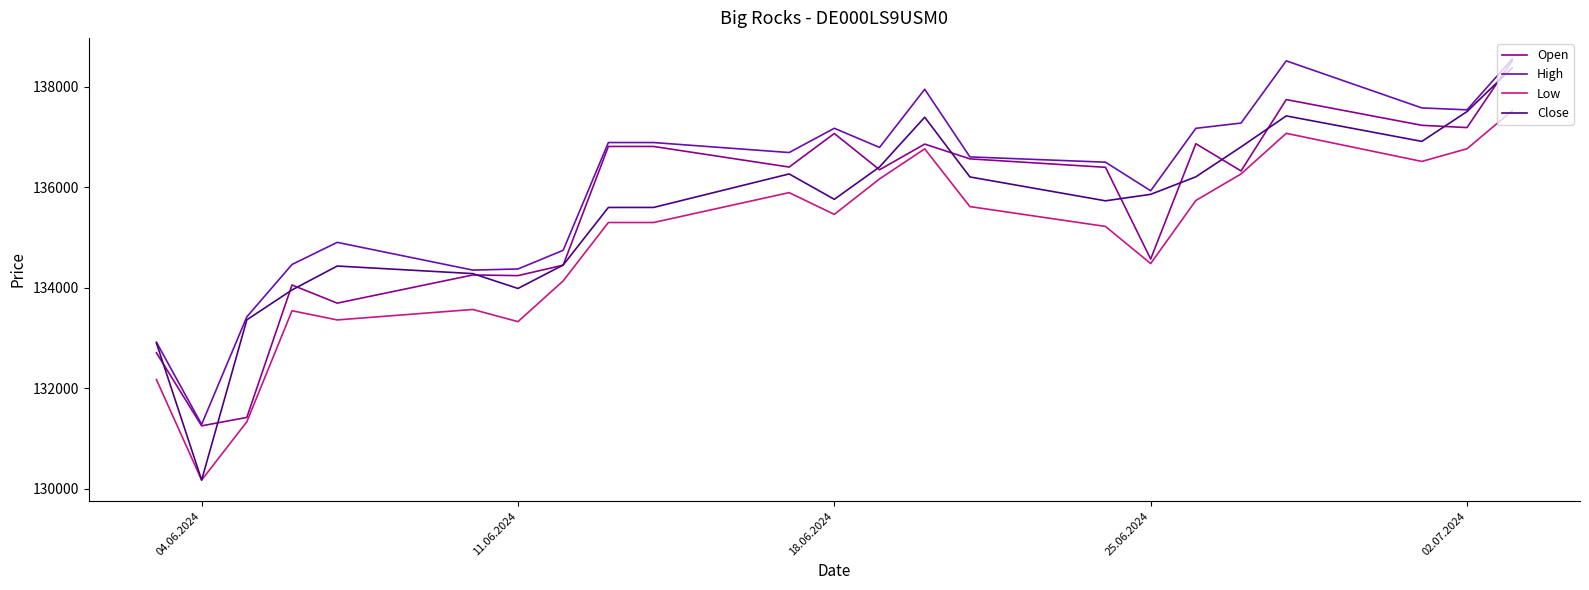

True or false: Low and High intersect in this chart.

False